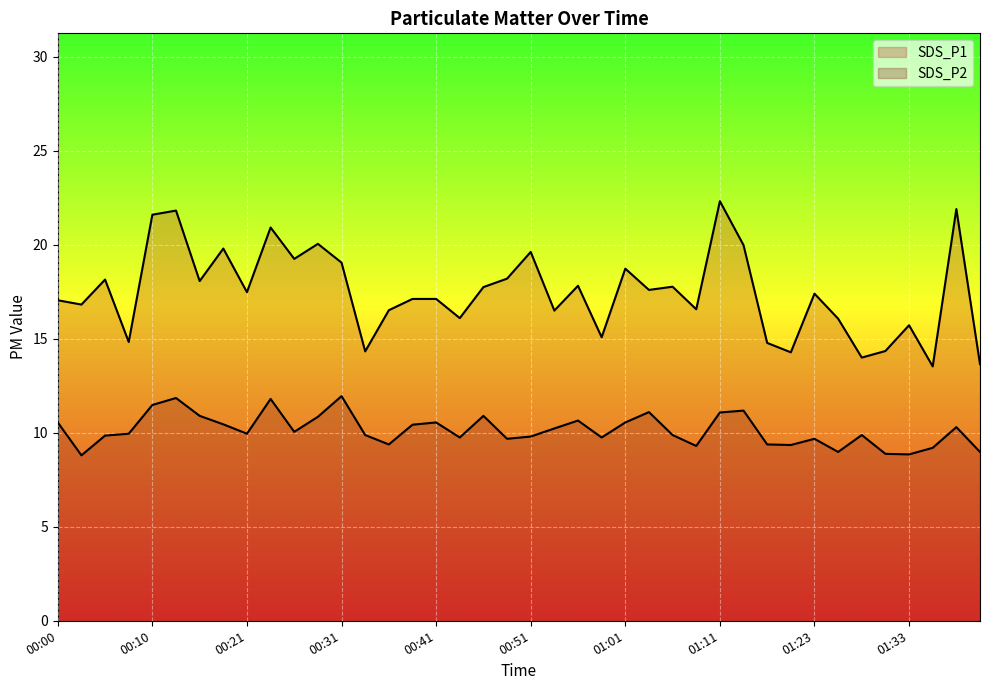

How many lines are shown in the chart?

2